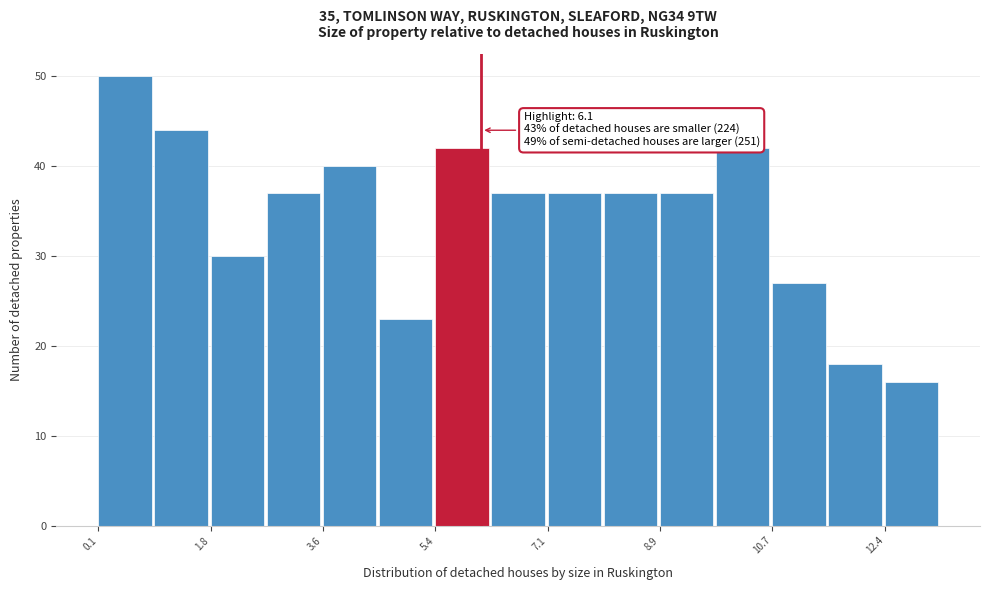

Which range on the x-axis has the tallest bar?

0.0 to 1.0